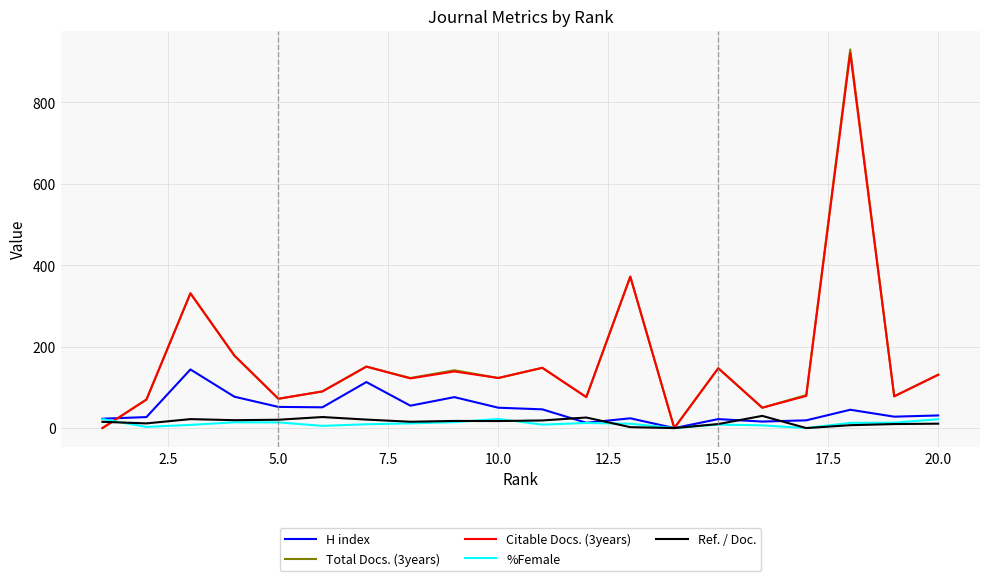

How many interior local peaks does the Citable Docs. (3years) series have?

7